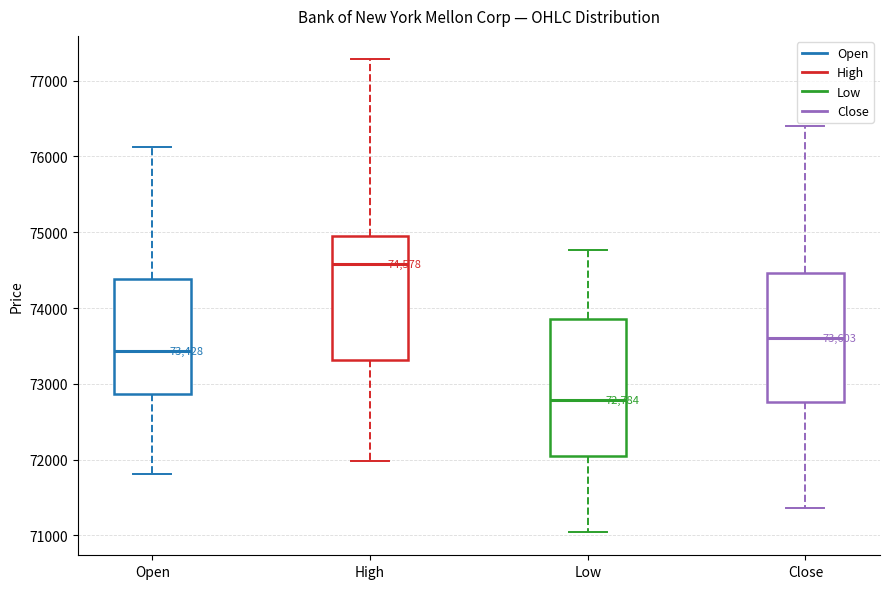

Which box has the lowest median line?

Low